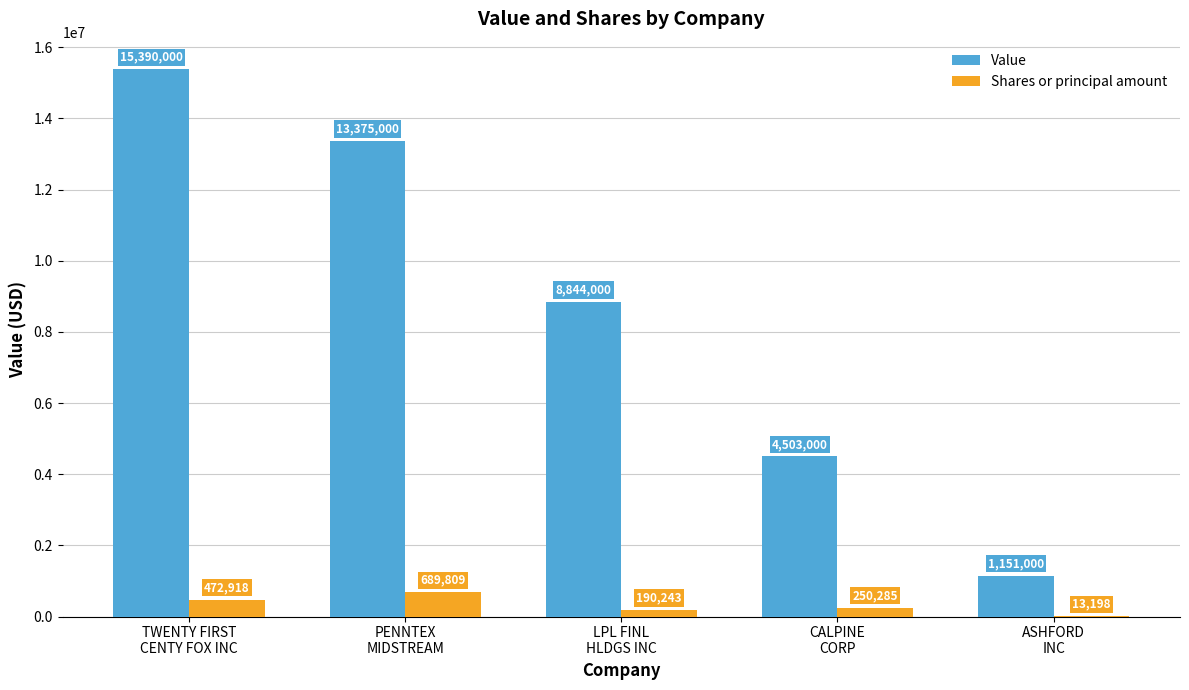

What are all the series names shown in the legend?

Value, Shares or principal amount